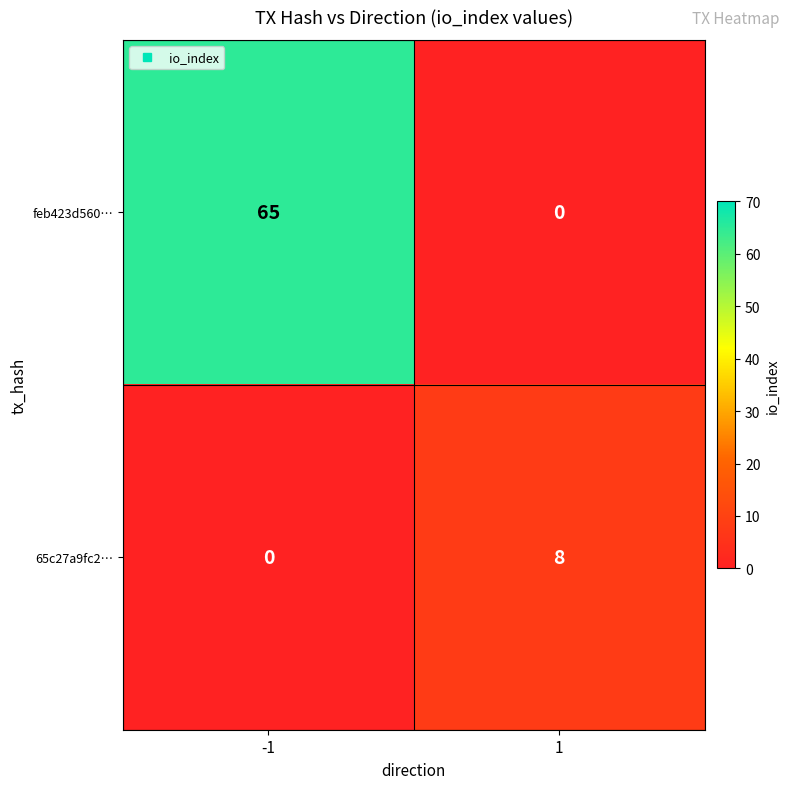

Reading right to left, list all the values displayed in this chart.

feb423d560…: 1=0	-1=65
65c27a9fc2…: 1=8	-1=0